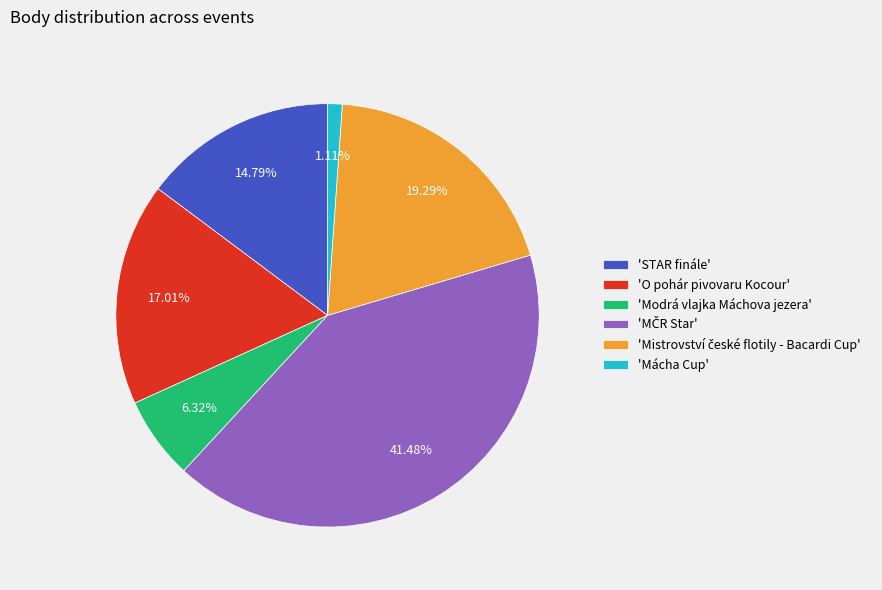

How many segments does this pie chart have?

6